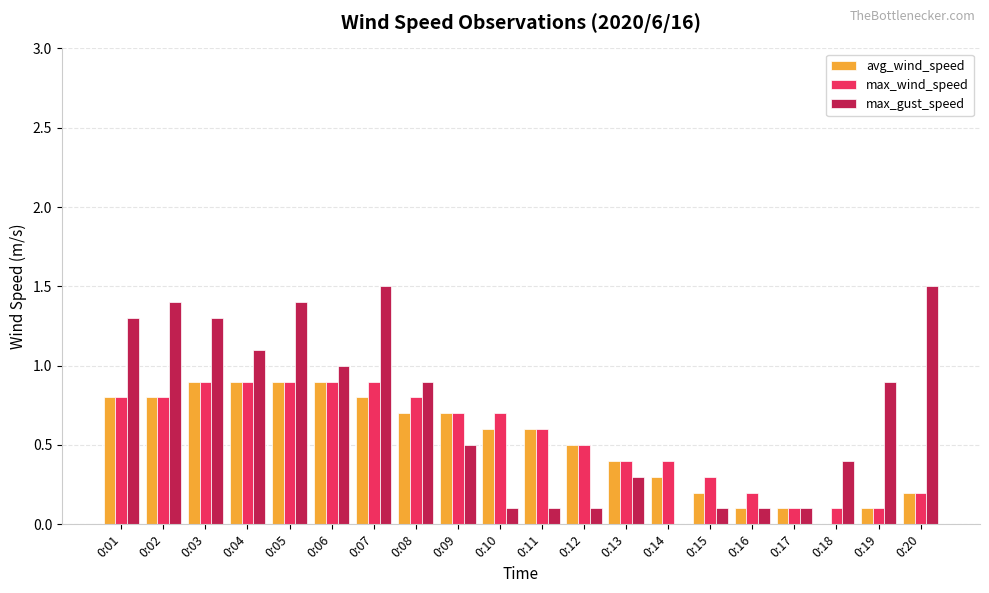

Between 0:02 and 0:10, which series saw the biggest shift?

max_gust_speed